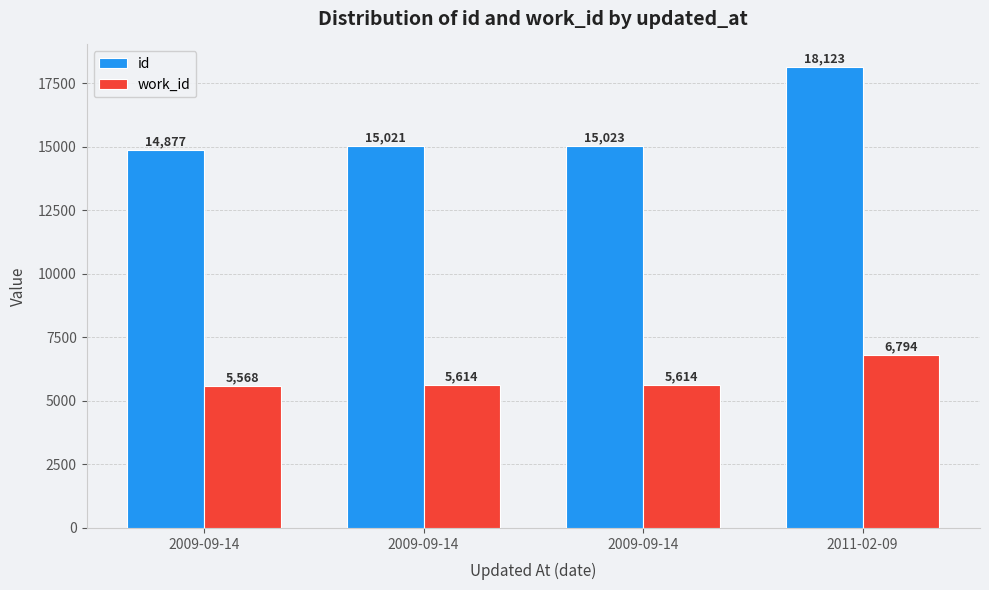

Which series has the widest spread of values?

id